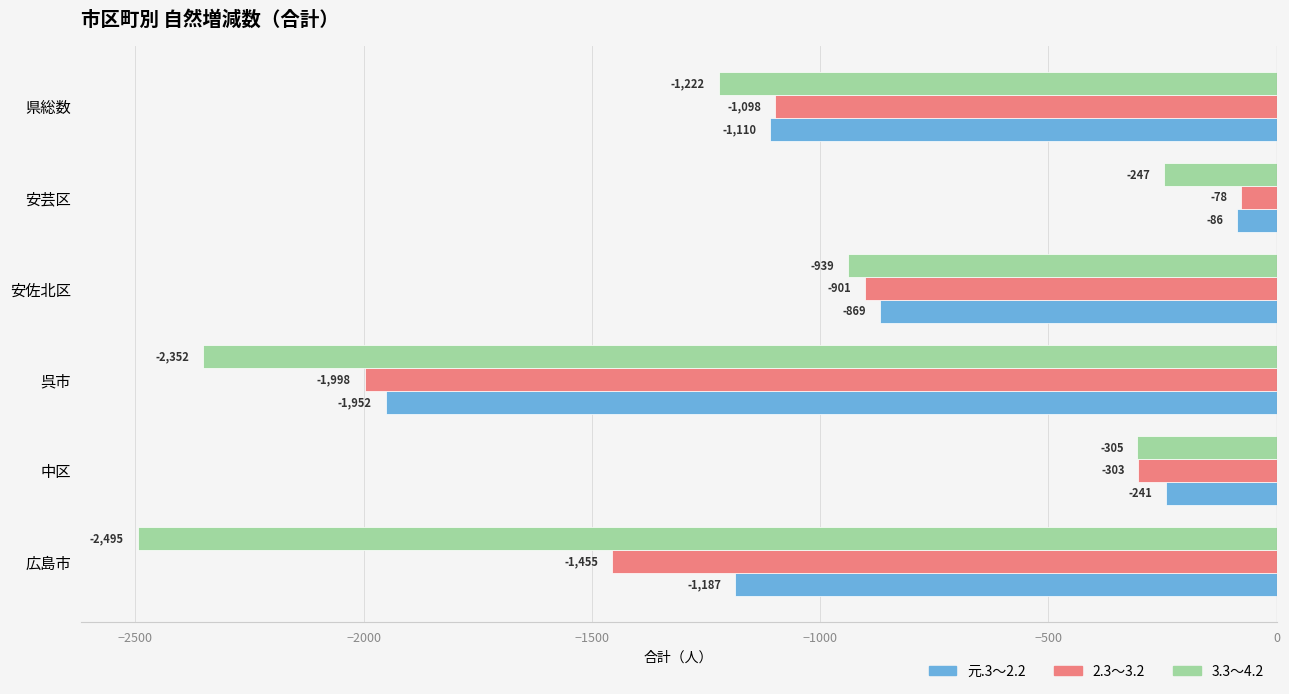

Which series has the widest spread of values?

3.3～4.2